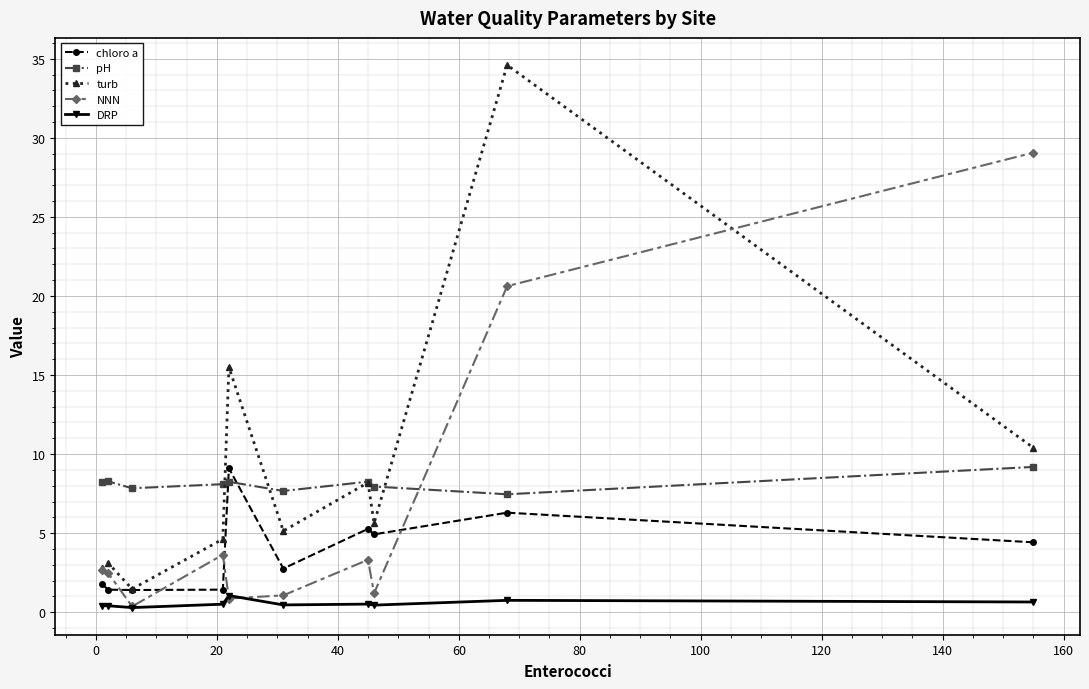

What is the difference between the second highest and second lowest values in the chloro a series?

4.9